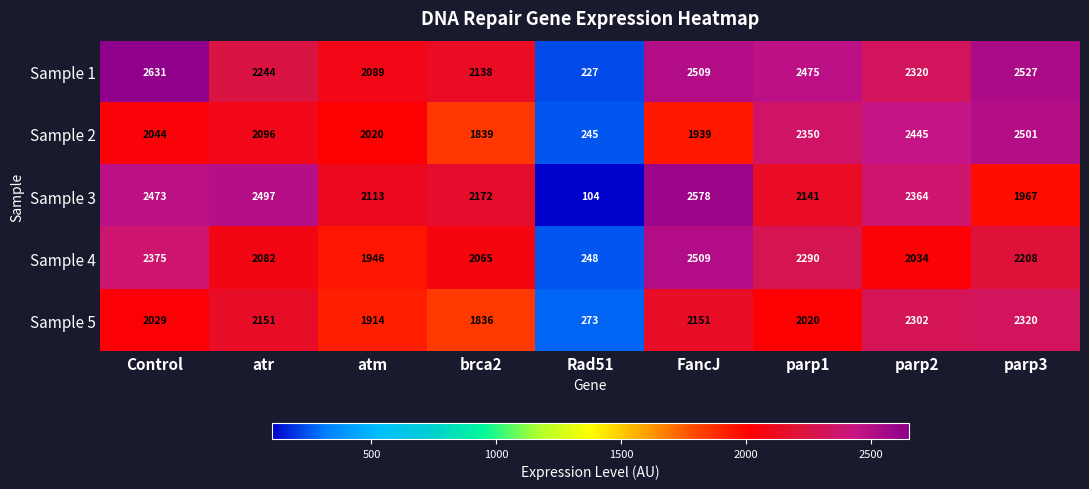

What is the sum of all Sample 4 values?

17757